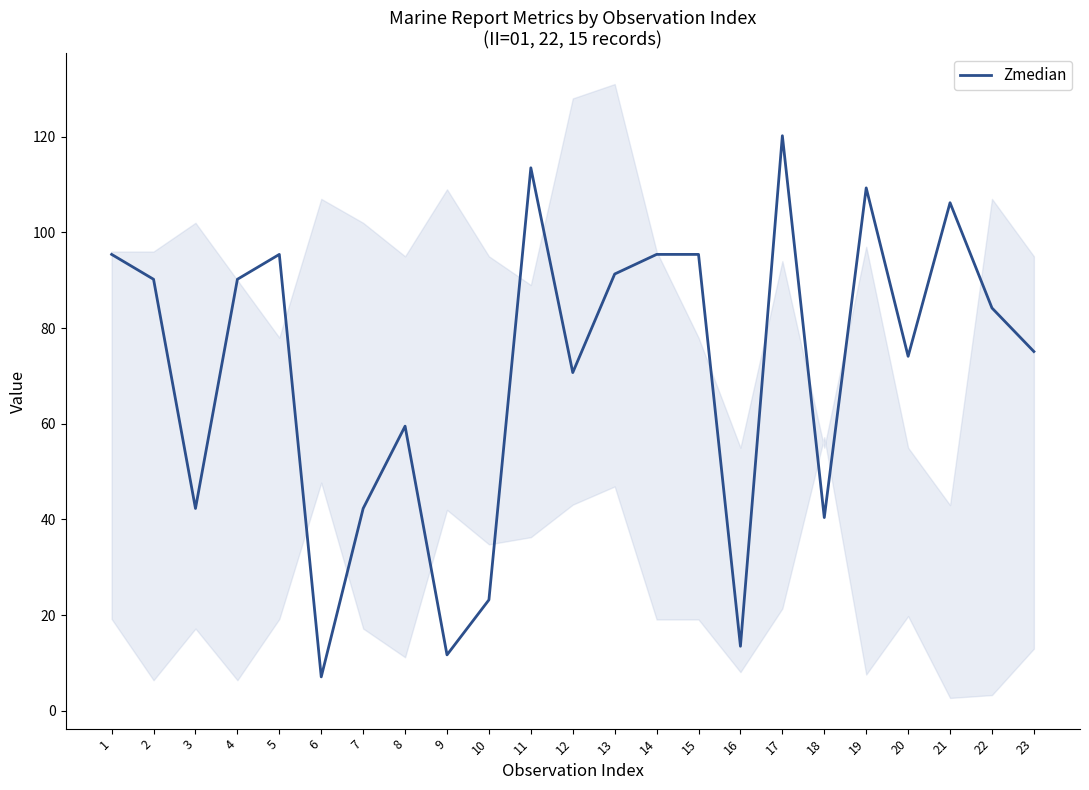

Reading left to right, what are all the values shown in this chart?

95.4	90.2	42.3	90.2	95.4	7.1	42.3	59.5	11.7	23.2	113.5	70.7	91.3	95.4	95.4	13.5	120.2	40.4	109.3	74.1	106.2	84.2	75.1